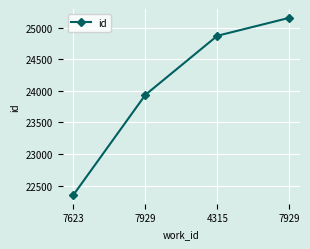

Does the chart have visible grid lines?

Yes